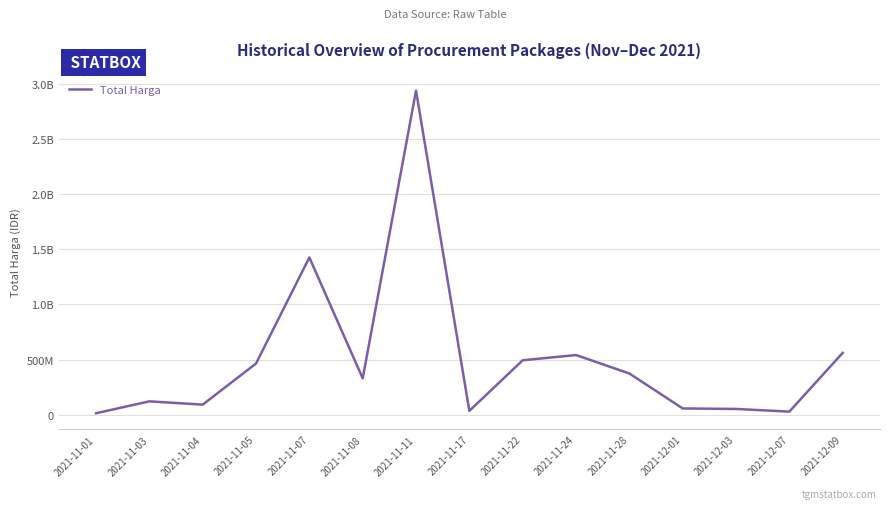

How many points are higher than both their immediate neighbors (excluding endpoints)?

4